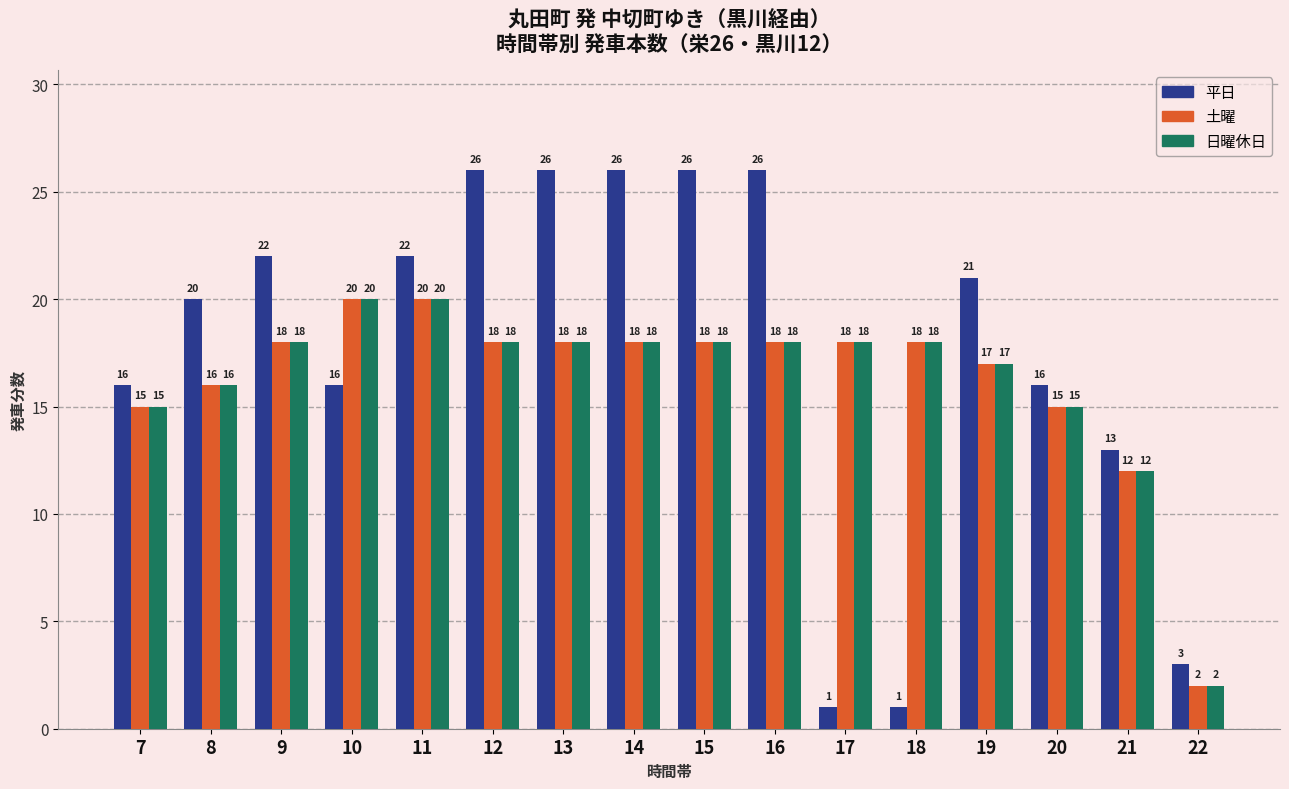

How many distinct data groups are displayed?

3